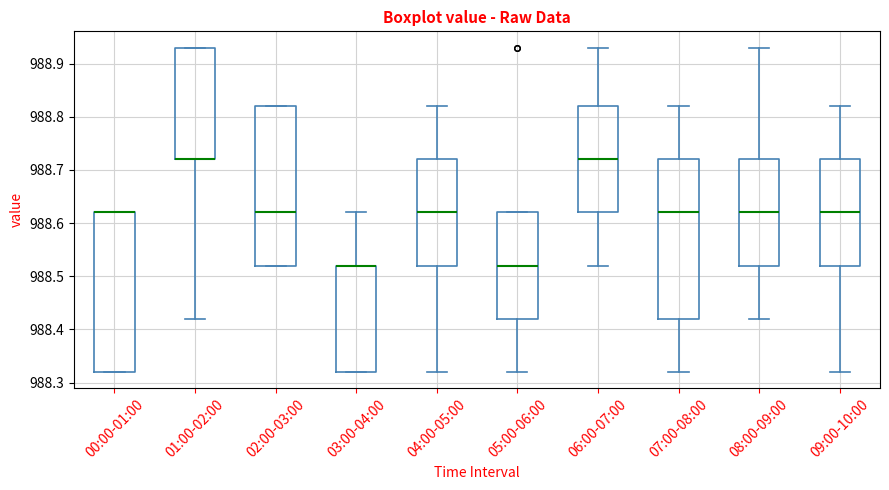

Where is the lower edge of the box for 01:00-02:00 on the y-axis? The values are not printed on the chart, so give them approximately, as read against the axis.

988.72